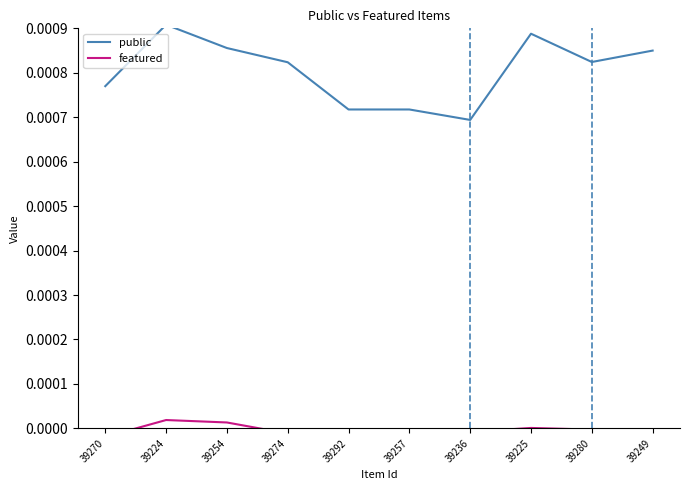

Reading right to left, extract all data points from this chart.

public: 39249=0.0	39280=0.0	39225=0.0	39236=0.0	39257=0.0	39292=0.0	39274=0.0	39254=0.0	39224=0.0	39270=0.0
featured: 39249=-0.0	39280=-0.0	39225=0.0	39236=-0.0	39257=-0.0	39292=-0.0	39274=-0.0	39254=0.0	39224=0.0	39270=-0.0